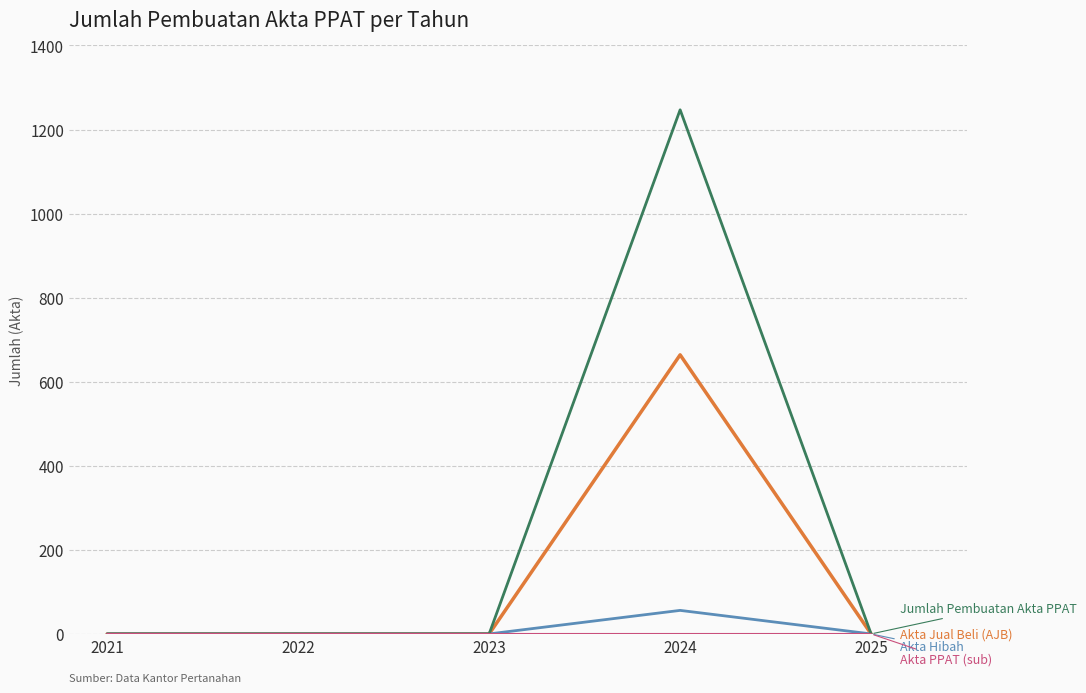

What is the greatest value displayed?

1247